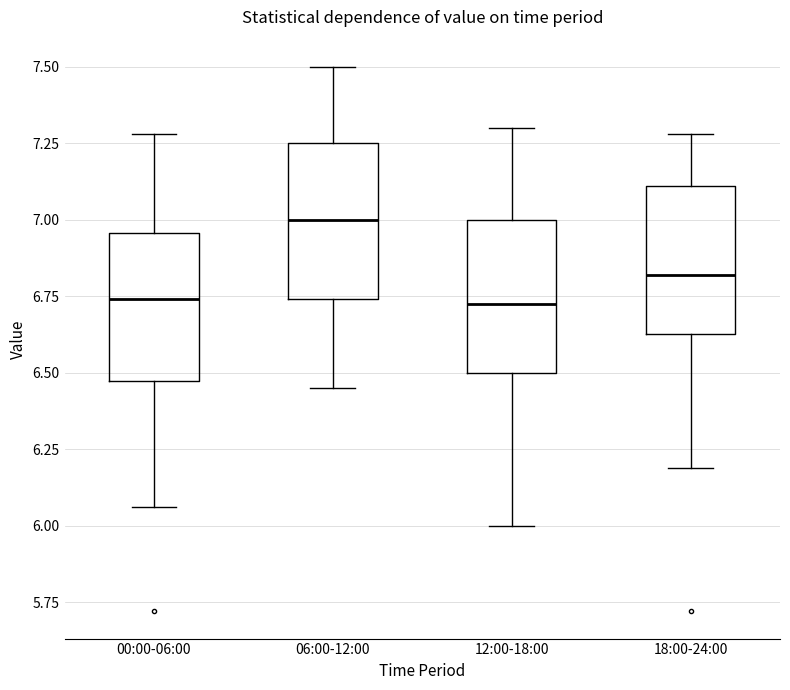

Reading left to right, read every box against the y-axis: the position of its median line, the range the box covers, and the ends of its whiskers. The values are not printed on the chart, so give them approximately, as read against the axis.

00:00-06:00: median 6.75, box 6.45 to 6.95, whiskers 6.05 to 7.30
06:00-12:00: median 7.00, box 6.75 to 7.25, whiskers 6.45 to 7.50
12:00-18:00: median 6.75, box 6.50 to 7.00, whiskers 6.00 to 7.30
18:00-24:00: median 6.80, box 6.65 to 7.10, whiskers 6.20 to 7.30